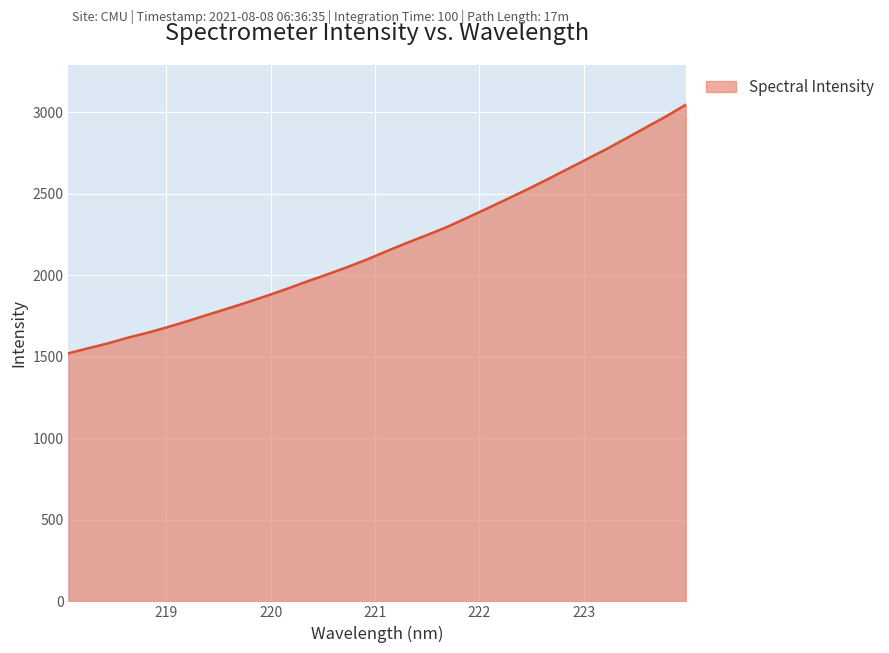

What is the difference between the maximum and minimum values?

1523.9